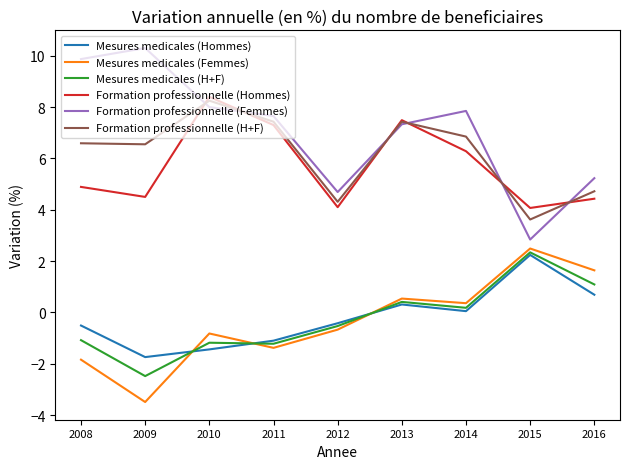

What are all the series names shown in the legend?

Mesures medicales (Hommes), Mesures medicales (Femmes), Mesures medicales (H+F), Formation professionnelle (Hommes), Formation professionnelle (Femmes), Formation professionnelle (H+F)